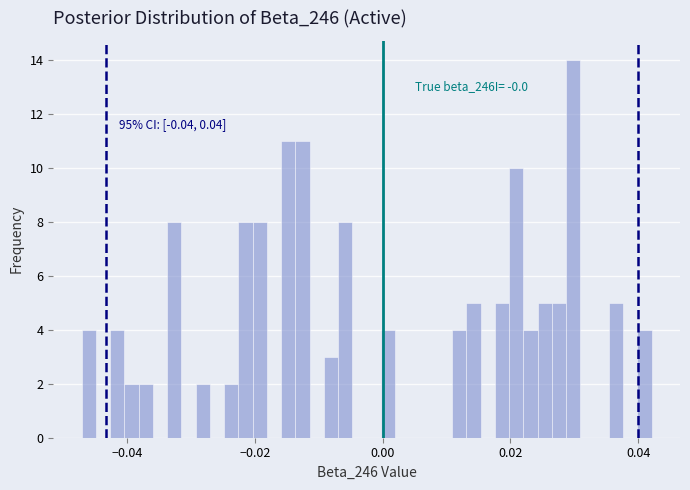

Read against the x-axis, roughly where is the centre of the tallest bar?

0.030